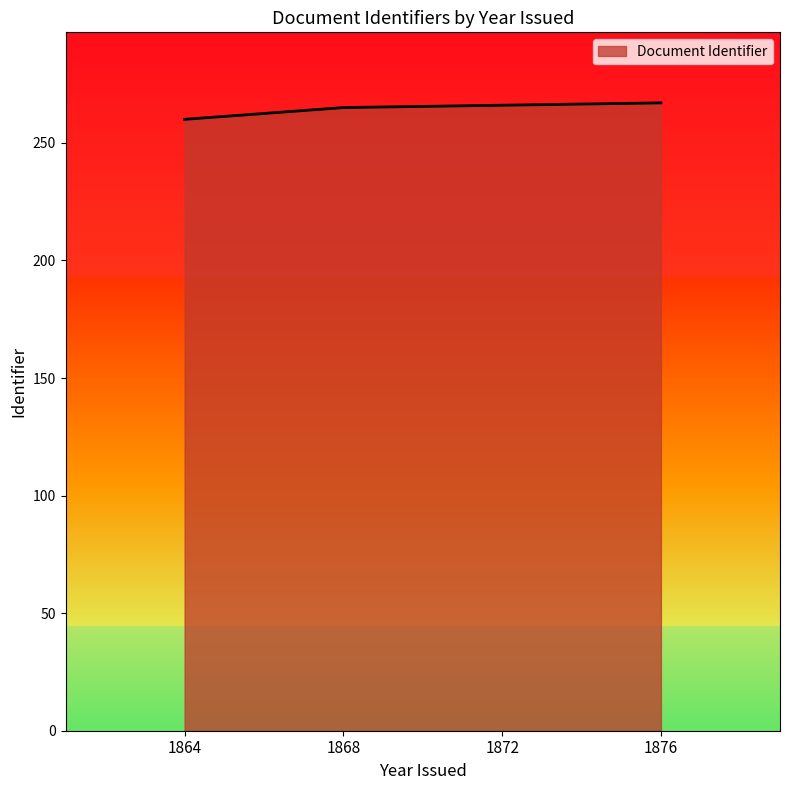

The chart shows a value of 61 at 1864. True or false?

False